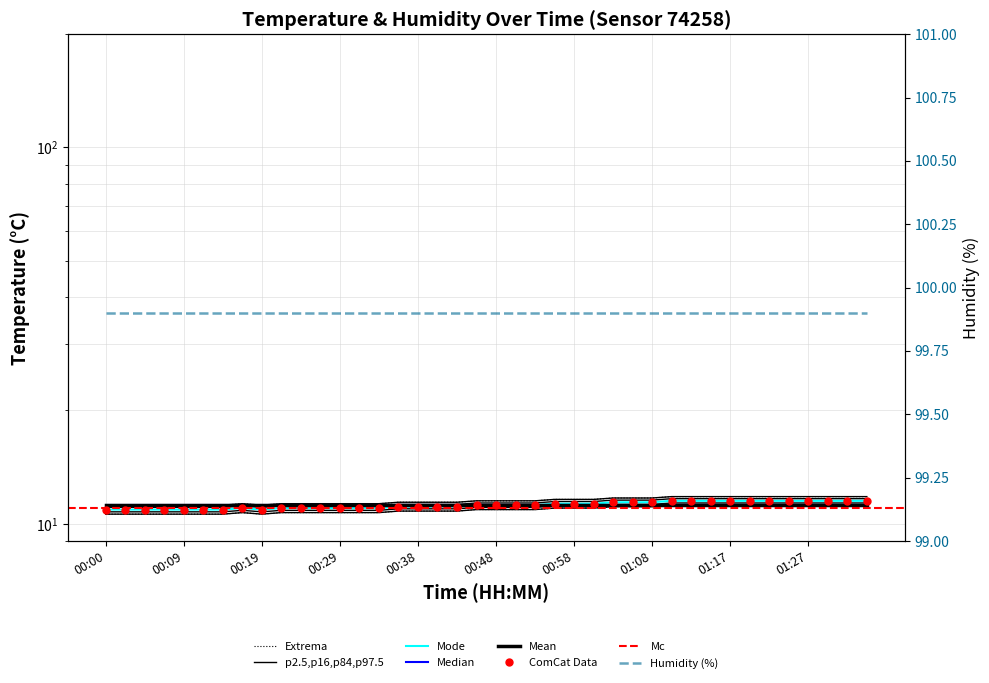

At which category does the data reach its first local valley?

00:19